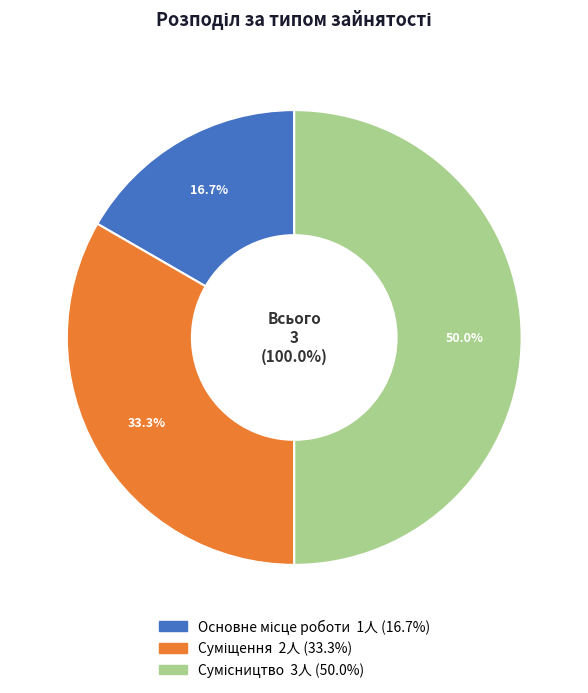

True or false: Основне місце роботи accounts for 26% of the total.

False